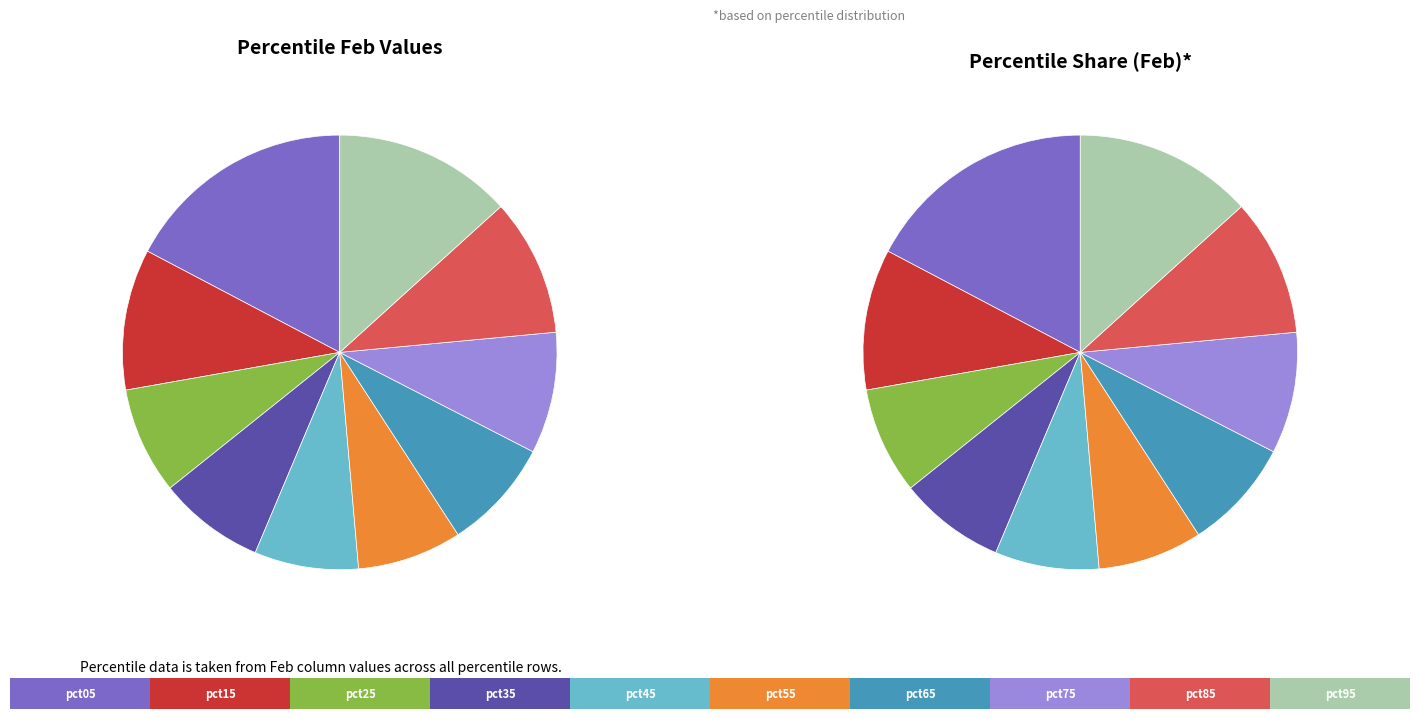

How much of the chart is everything except pct15?

89.5%